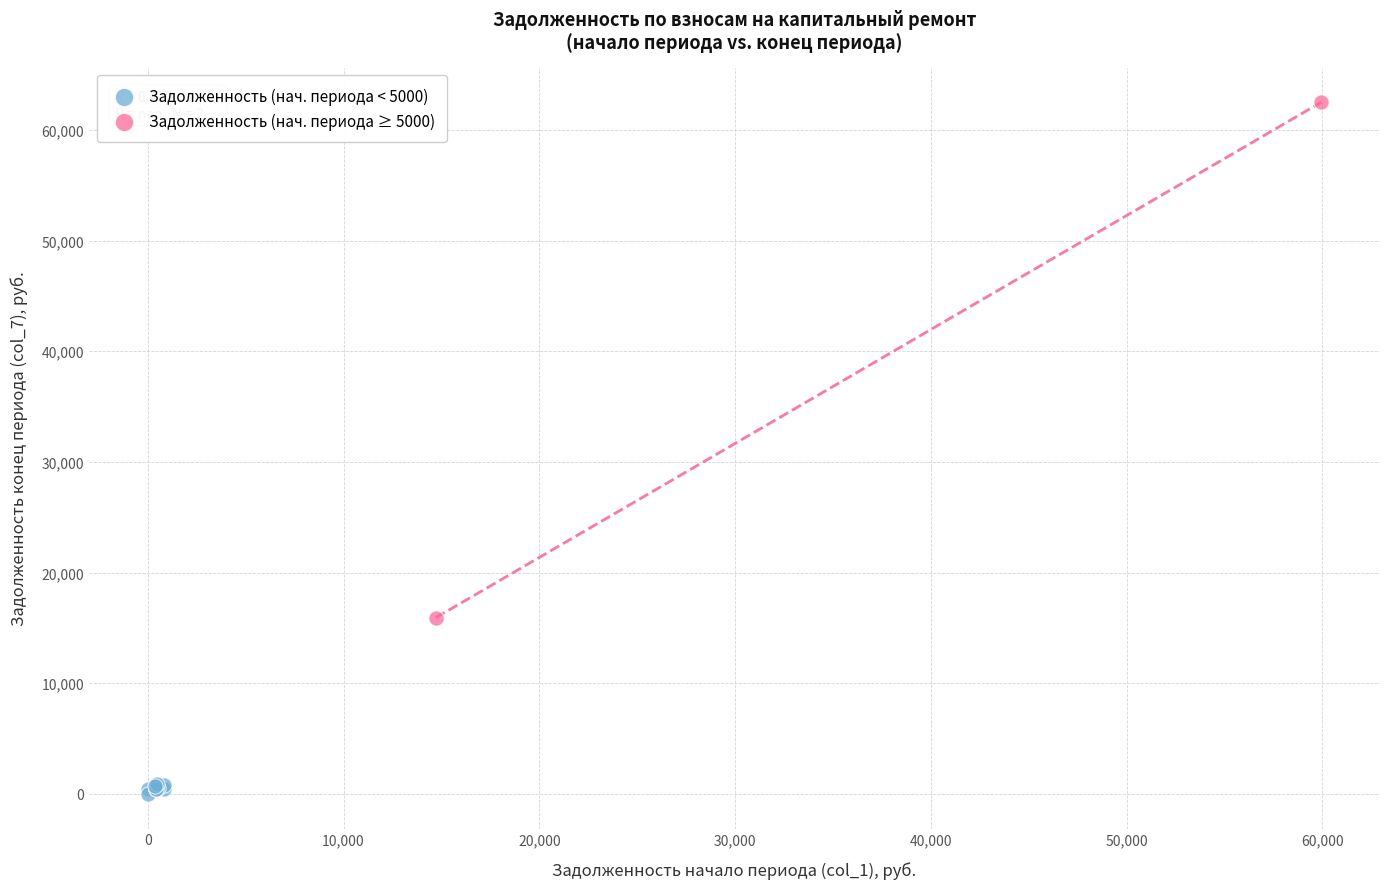

Which series contains the highest Y value?

Задолженность (нач. периода ≥ 5000)